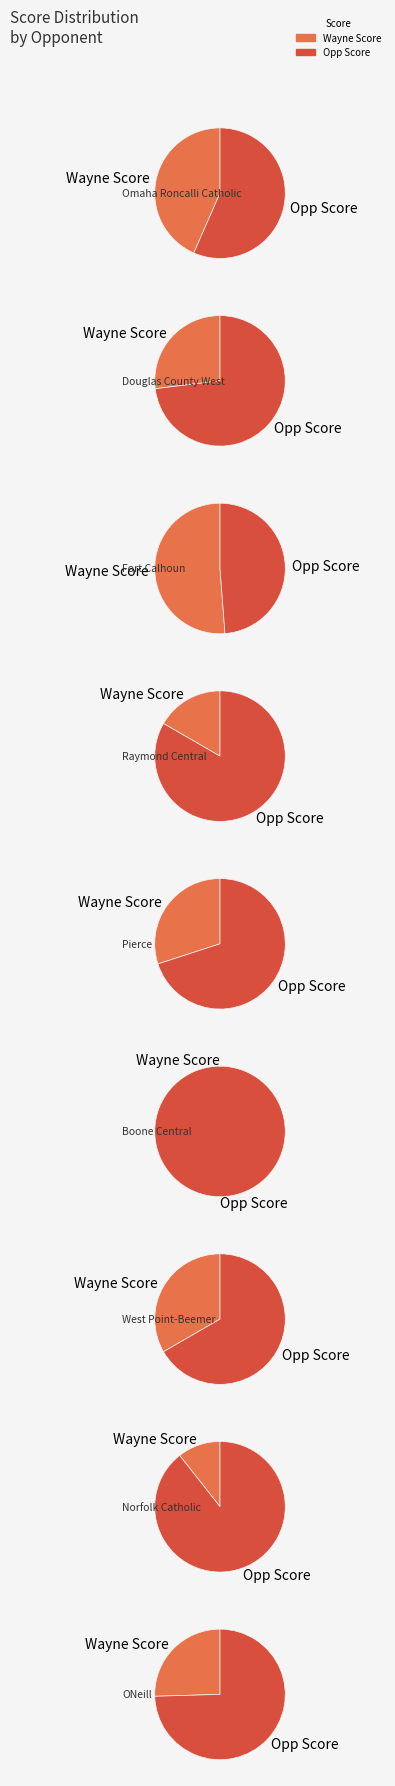

Is the sum of Raymond Central and Boone Central greater than half?

No